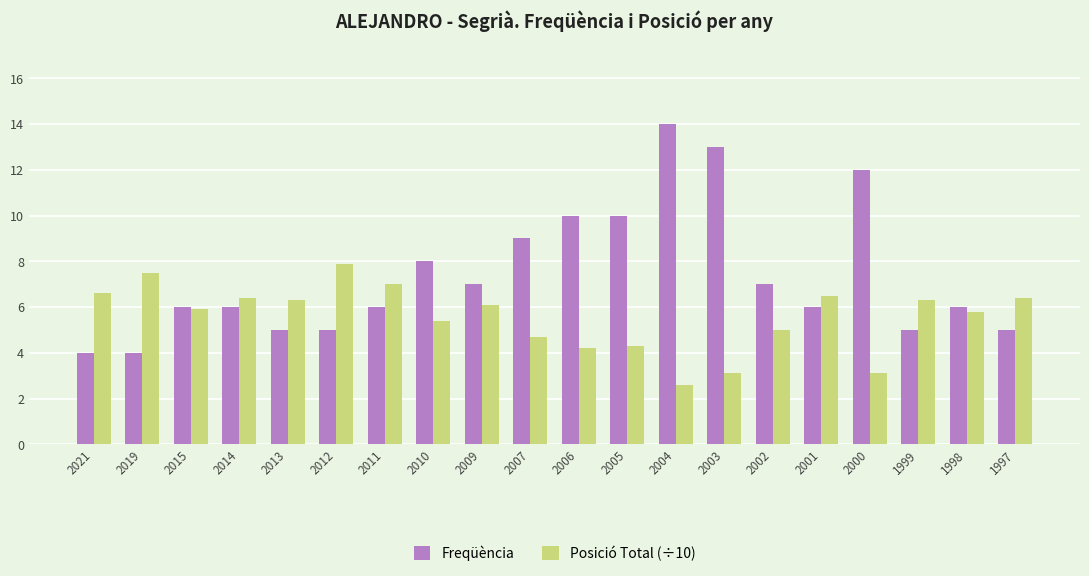

What is the difference between the maximum and minimum values in the Freqüència series?

10.0